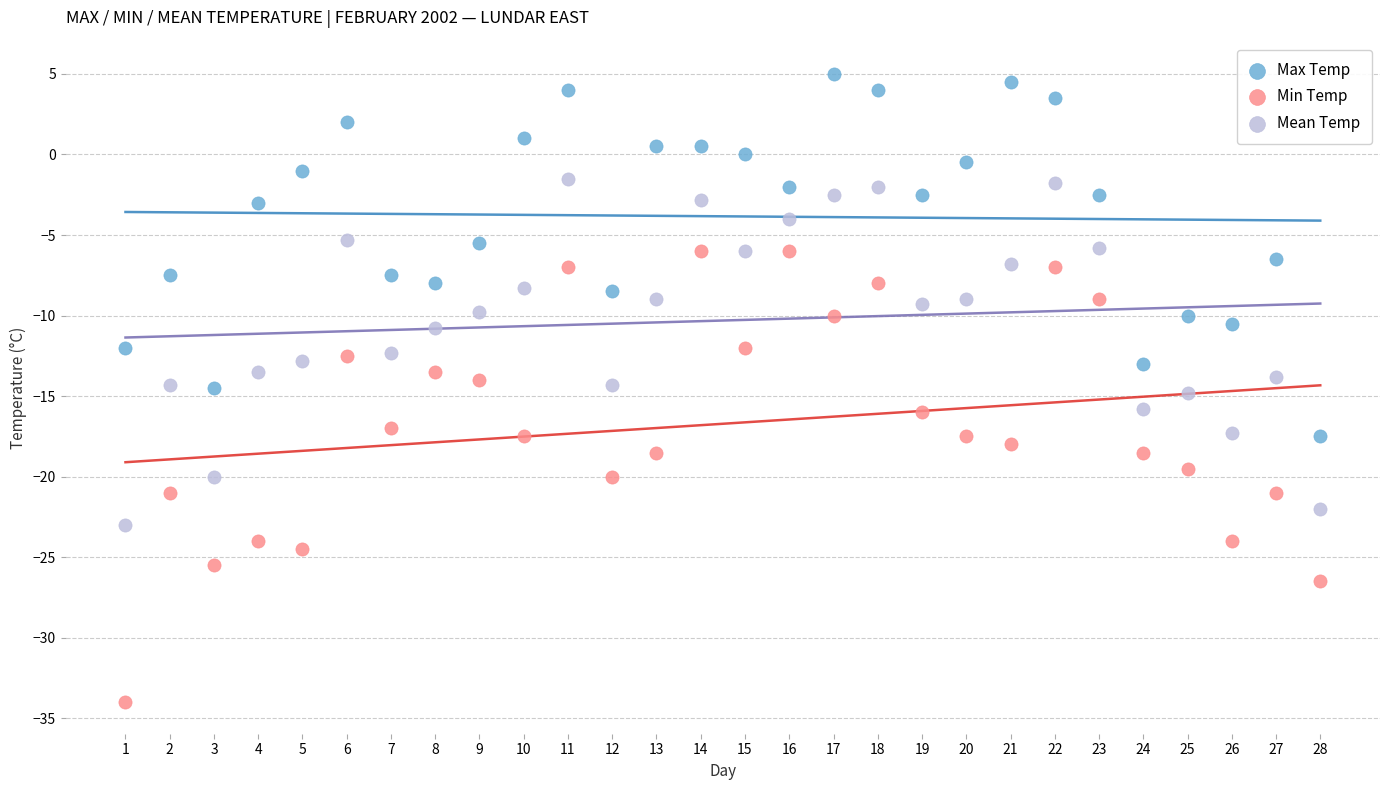

Across all data points, what is the range of Y values (max minus min)?

39.0